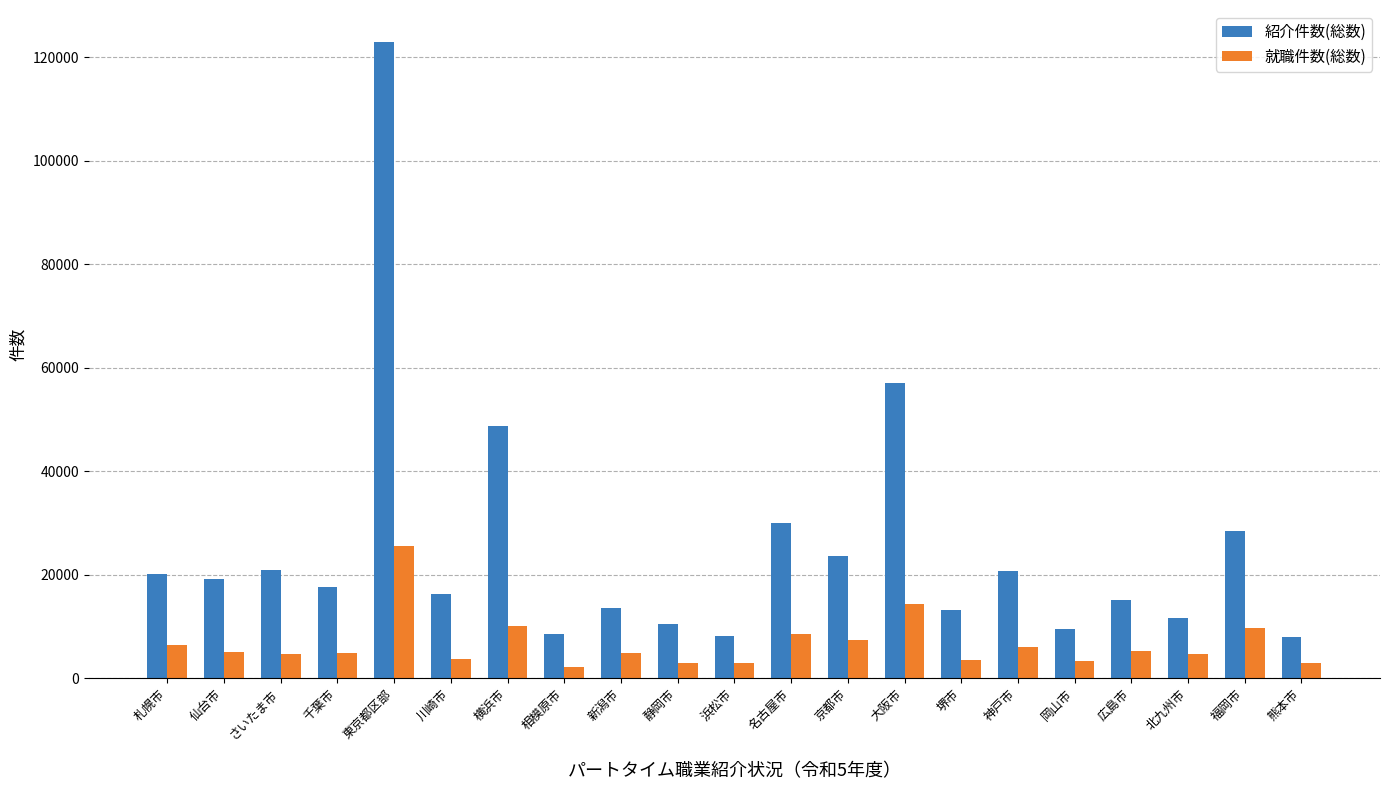

True or false: 就職件数(総数) has a value of 2982 at 浜松市.

True